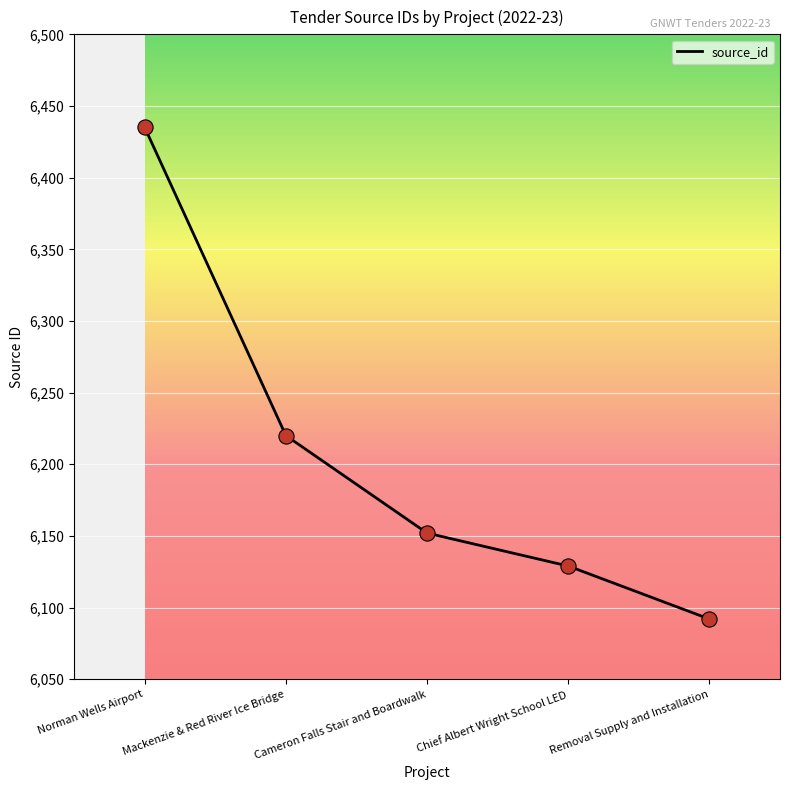

Approximately how many times larger is the value at Mackenzie & Red River Ice Bridge compared to Norman Wells Airport?

1.0